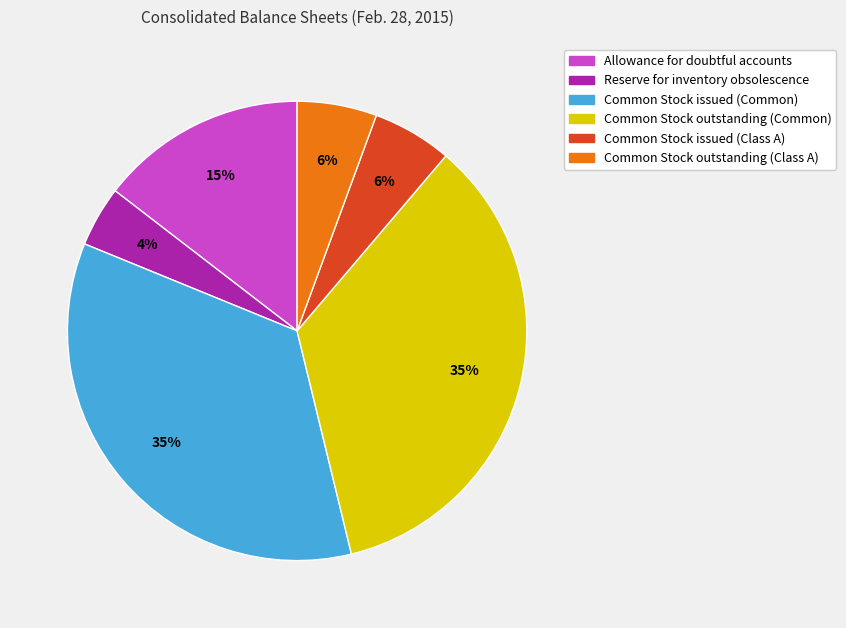

Do Common Stock outstanding (Common) and Common Stock issued (Common) together represent more than half of the pie?

Yes